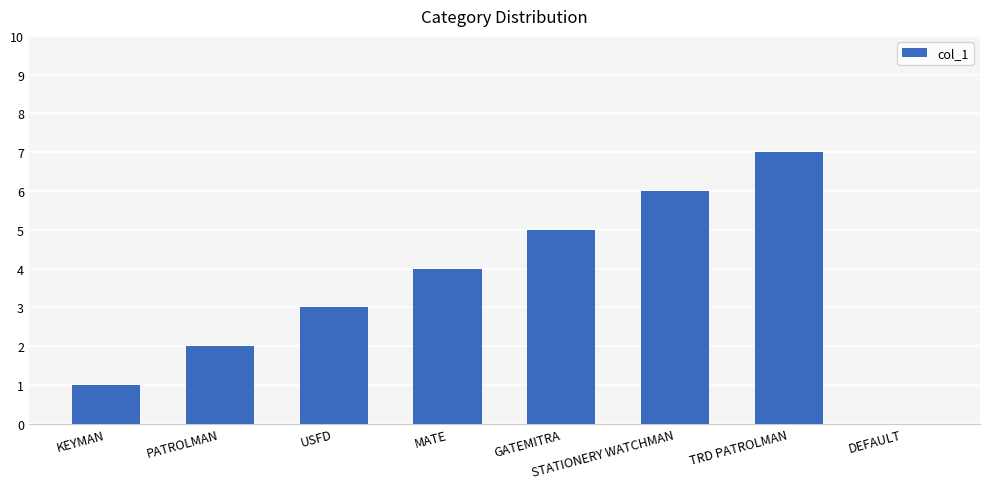

The chart shows a value of 4 at MATE. True or false?

True